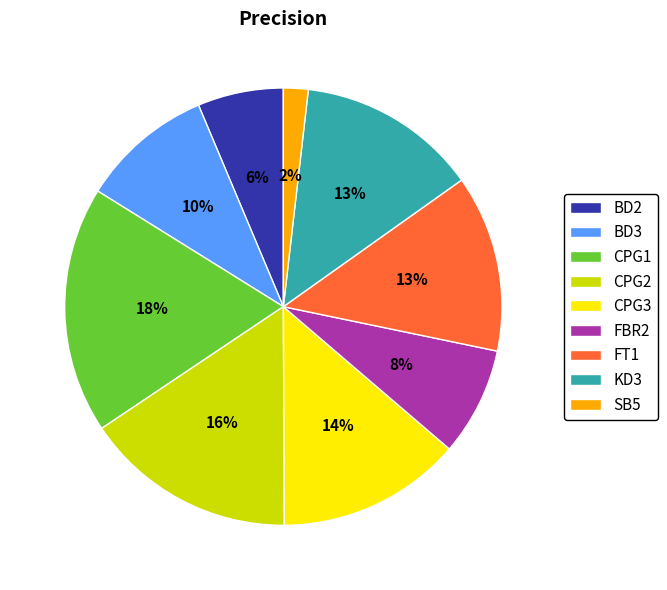

Count the number of slices in the pie.

9